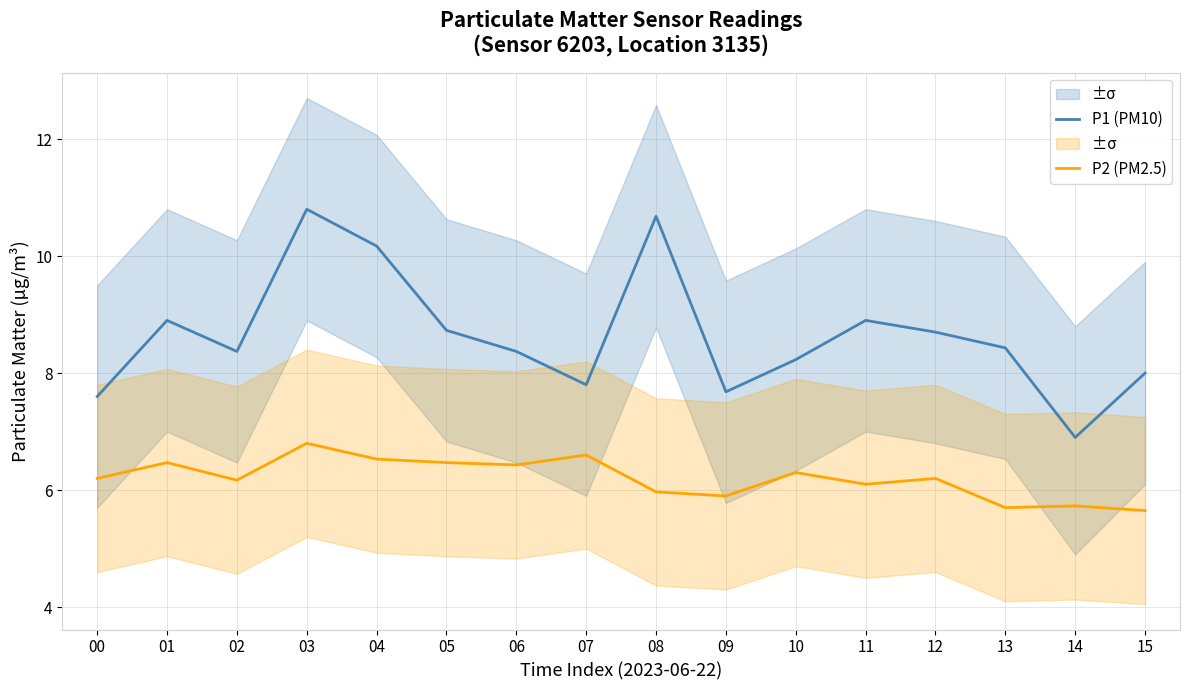

How many interior local valleys does the P1 (PM10) series have?

4